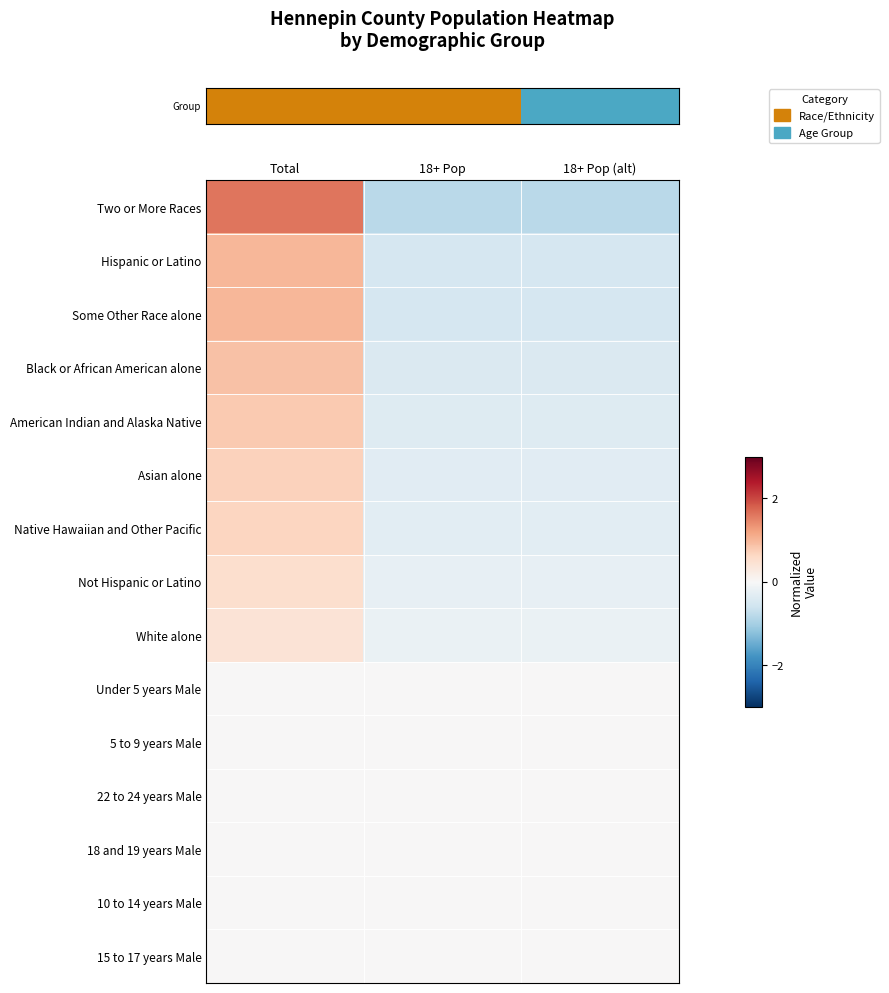

Which category has the highest value across all series?

Total